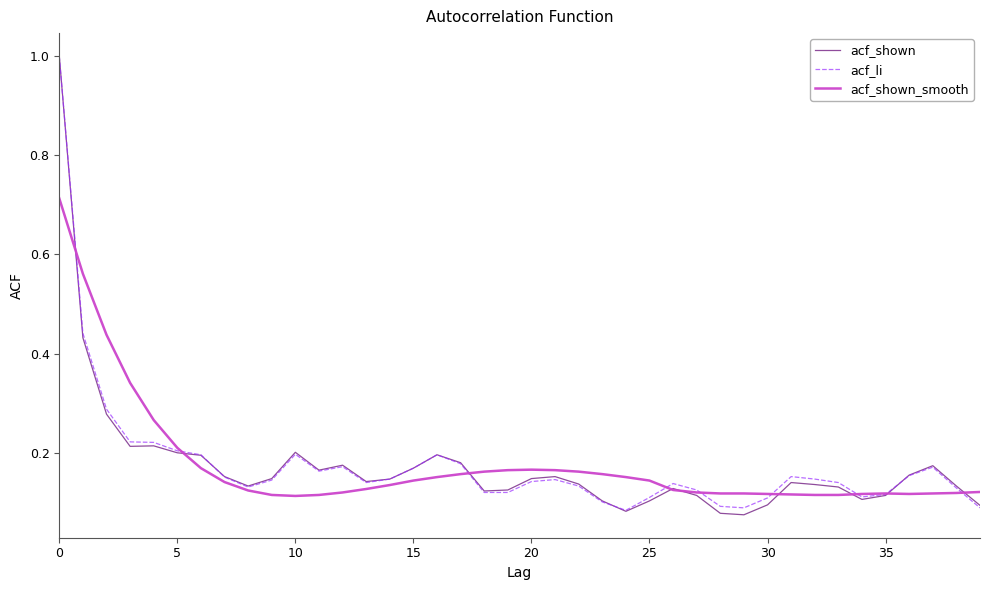

True or false: acf_shown has more than 0 points higher than both neighbors.

True